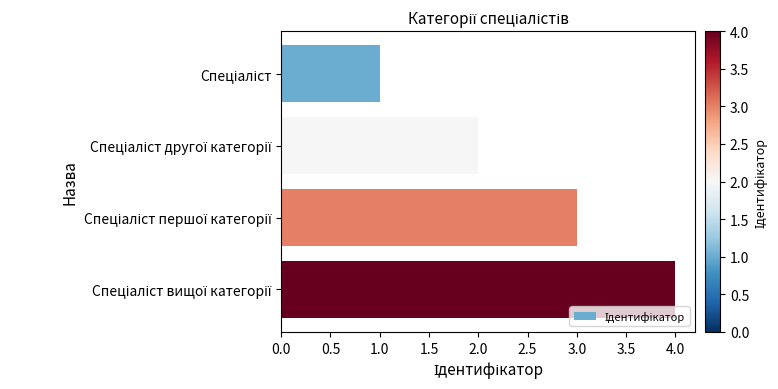

What is the sum of all values?

10